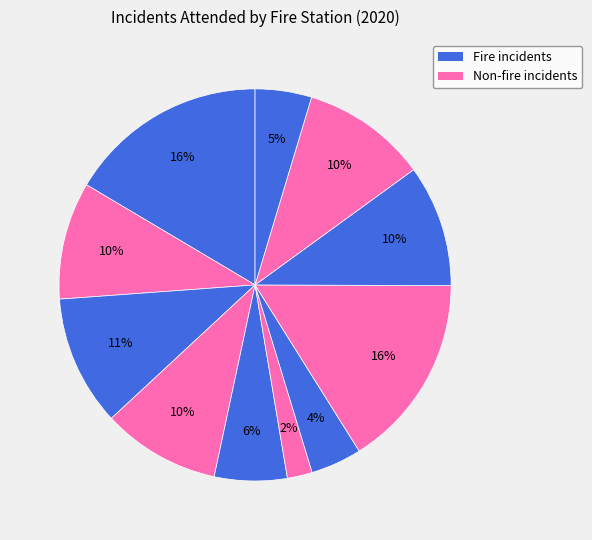

How many segments does this pie chart have?

11